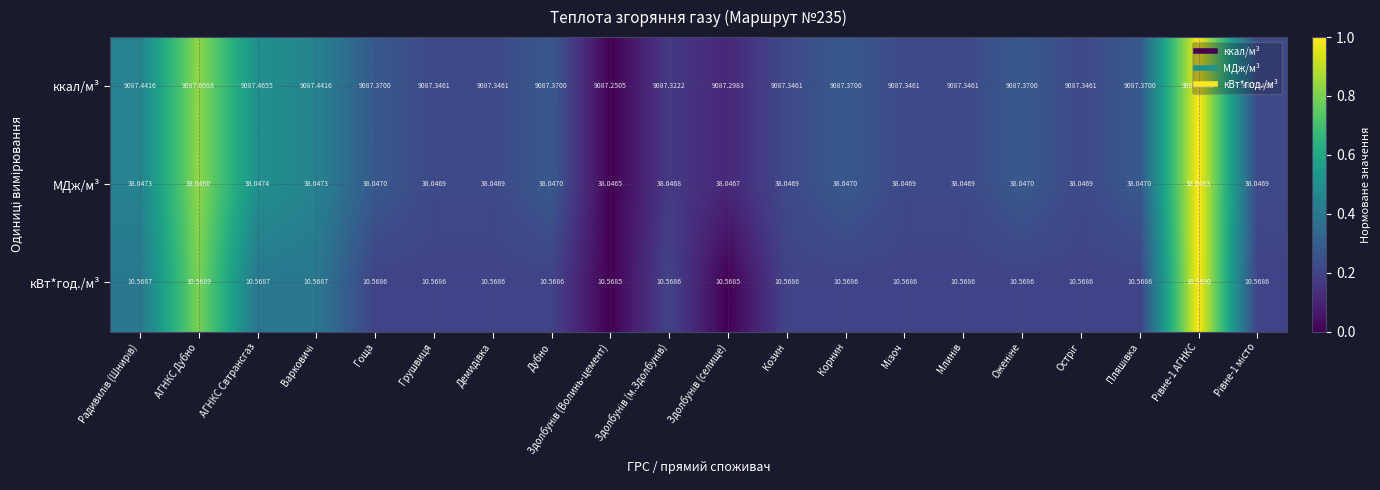

Which series has the widest spread of values?

ккал/м³